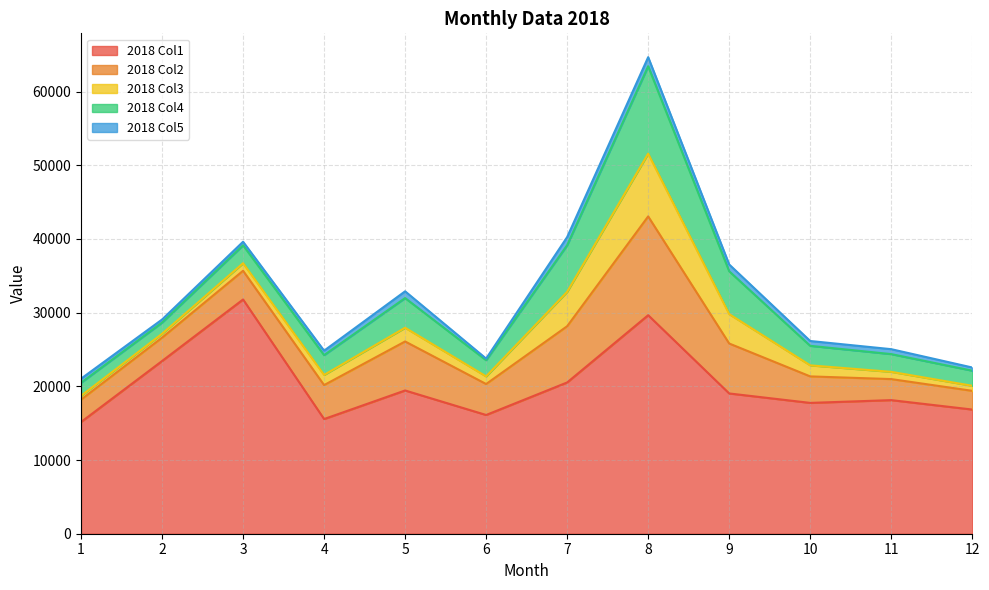

Does the chart have visible grid lines?

Yes